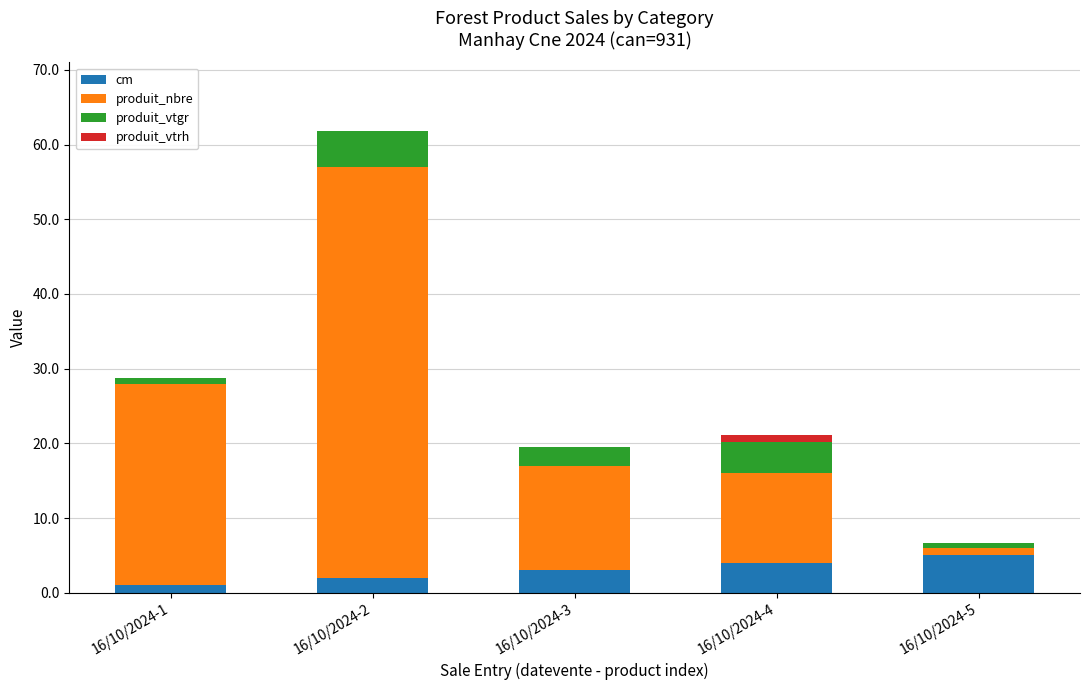

What is the sum of all cm values?

15.0